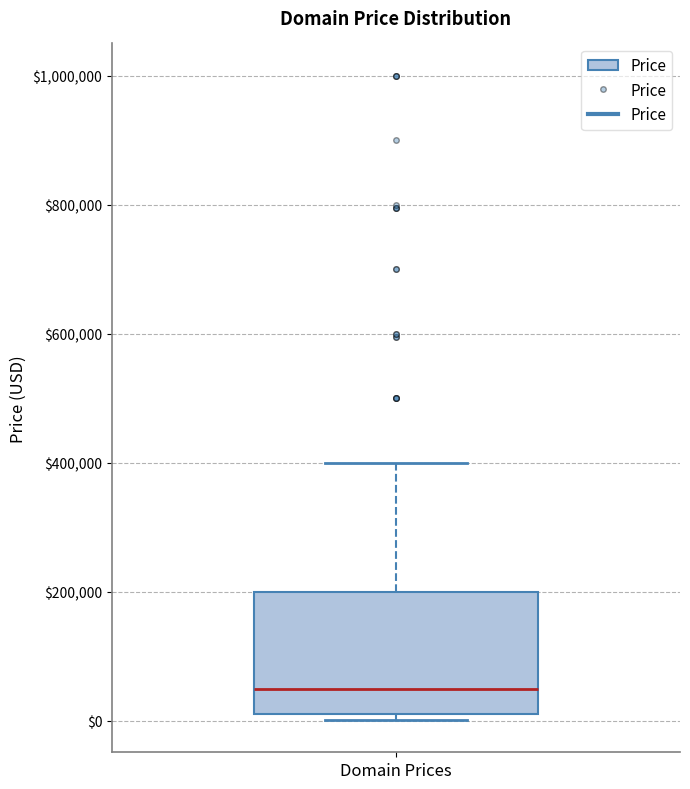

Read this box plot against the y-axis: the position of the median line, the range covered by the box, and the ends of both whiskers. The values are not printed on the chart, so give them approximately, as read against the axis.

median 40000, box 0 to 200000, whiskers 0 (just below the box's lower edge) to 400000